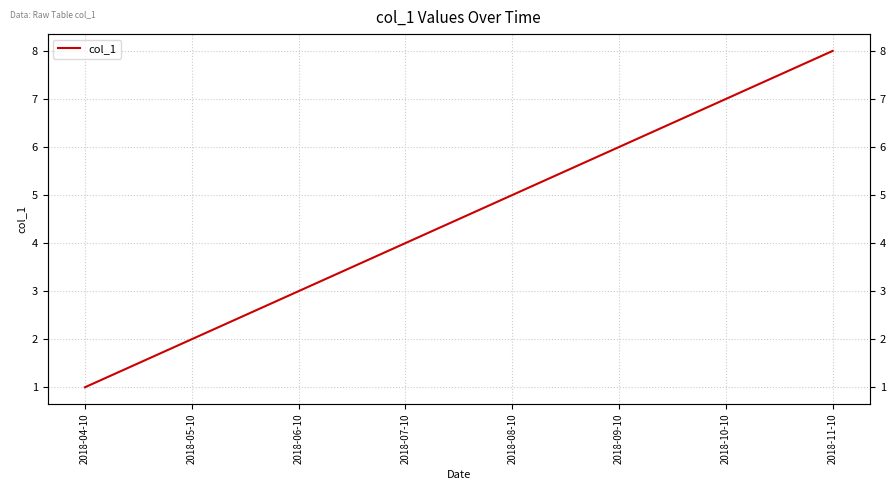

What is the greatest value displayed?

8